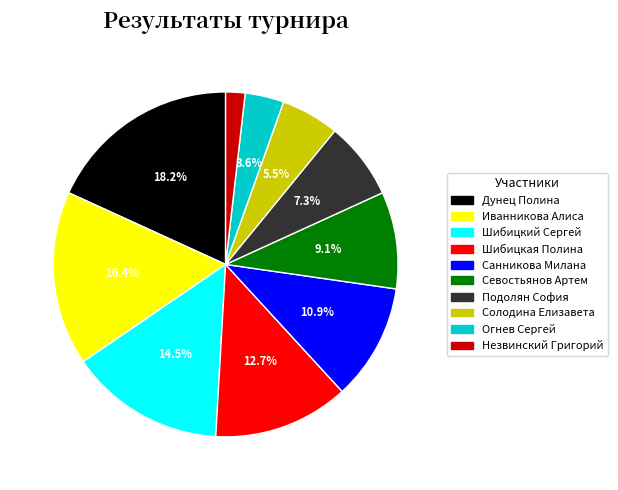

Which category has the biggest portion of the pie?

Дунец Полина